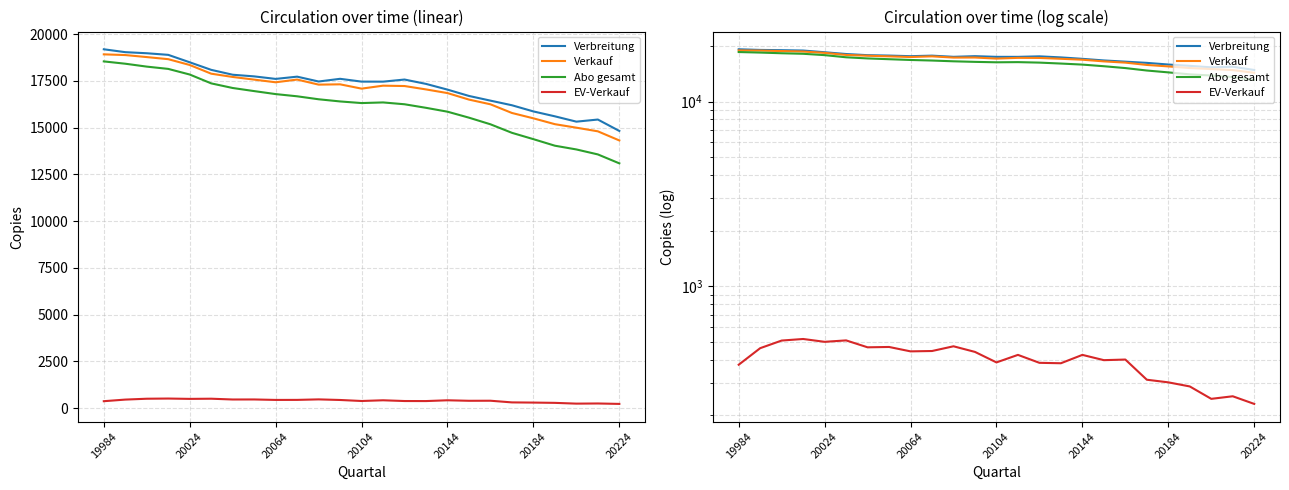

What value does the EV-Verkauf series have at 14?

384